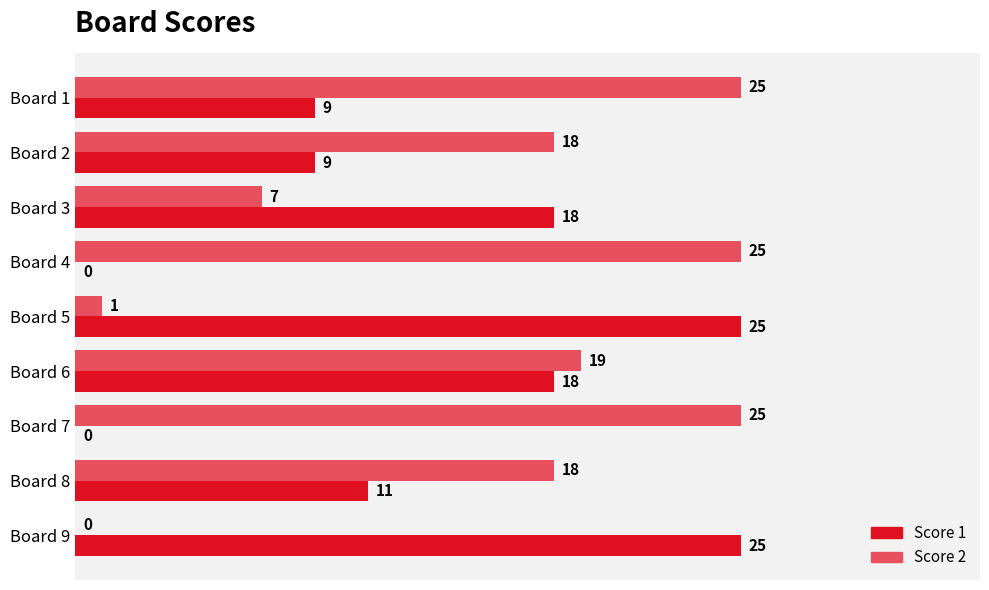

Which series has the largest total across all categories?

Score 2